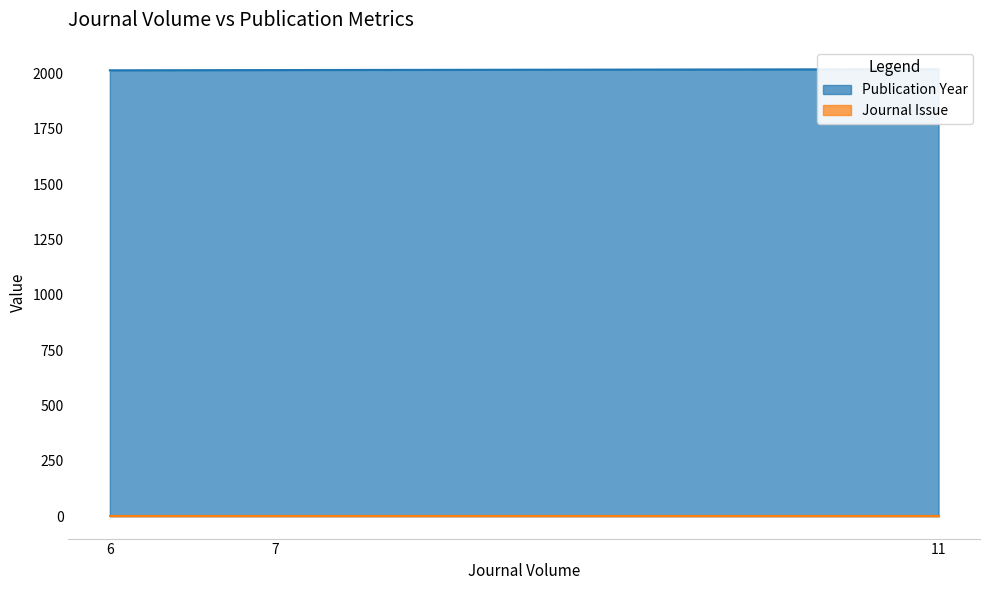

True or false: Journal Issue and Publication Year intersect in this chart.

False